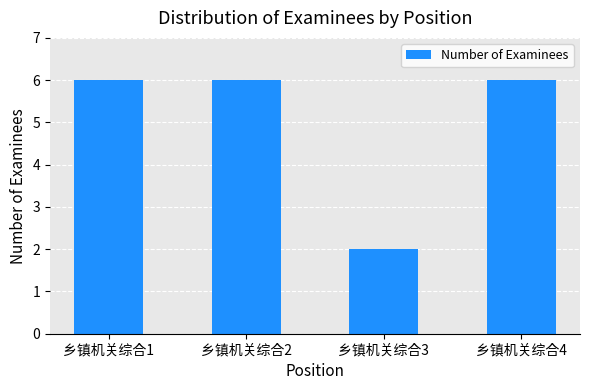

What is the smallest value displayed?

2